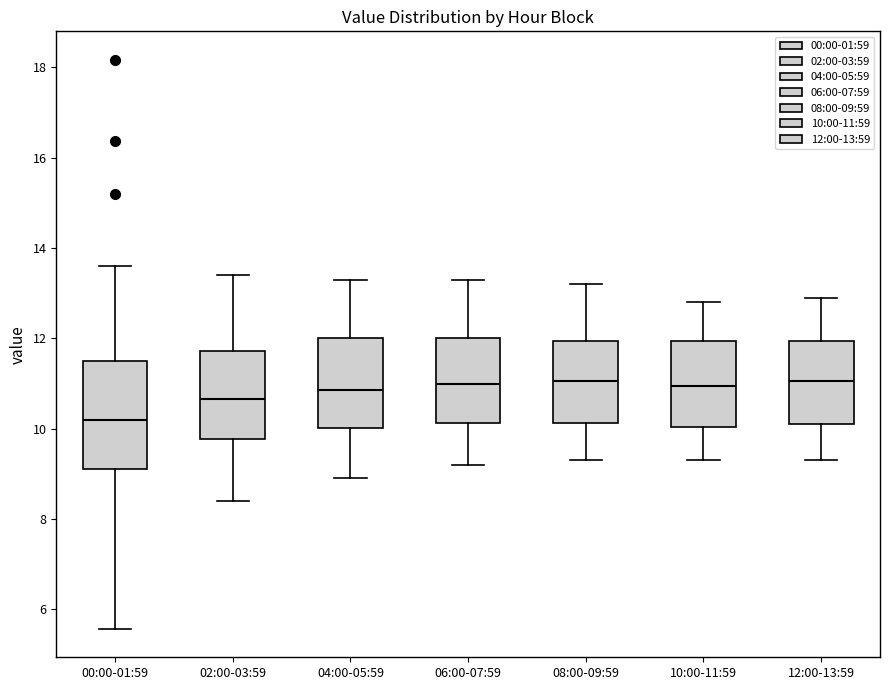

Reading left to right, read every box against the y-axis: the position of its median line, the range the box covers, and the ends of its whiskers. The values are not printed on the chart, so give them approximately, as read against the axis.

00:00-01:59: median 10.2, box 9.2 to 11.6, whiskers 5.6 to 13.6
02:00-03:59: median 10.6, box 9.8 to 11.8, whiskers 8.4 to 13.4
04:00-05:59: median 10.8, box 10.0 to 12.0, whiskers 9.0 to 13.4
06:00-07:59: median 11.0, box 10.2 to 12.0, whiskers 9.2 to 13.4
08:00-09:59: median 11.0, box 10.2 to 12.0, whiskers 9.4 to 13.2
10:00-11:59: median 11.0, box 10.0 to 12.0, whiskers 9.4 to 12.8
12:00-13:59: median 11.0, box 10.2 to 12.0, whiskers 9.4 to 13.0